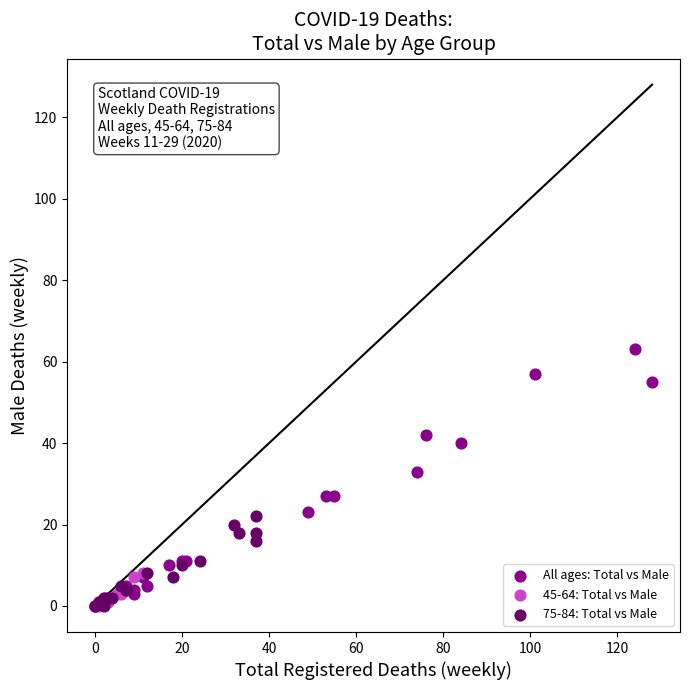

Which series has the largest Y range (max minus min)?

All ages: Total vs Male